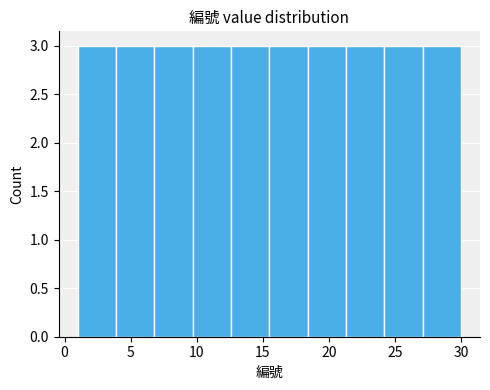

Reading left to right, list every bar in this chart as the range it spans on the x-axis followed by its height. Neither the bar edges nor the heights are printed on the chart, so give them approximately, as read against the axes.

1.0 to 3.9: 3
3.9 to 6.8: 3
6.8 to 9.7: 3
9.7 to 12.6: 3
12.6 to 15.5: 3
15.5 to 18.4: 3
18.4 to 21.3: 3
21.3 to 24.2: 3
24.2 to 27.1: 3
27.1 to 30.0: 3